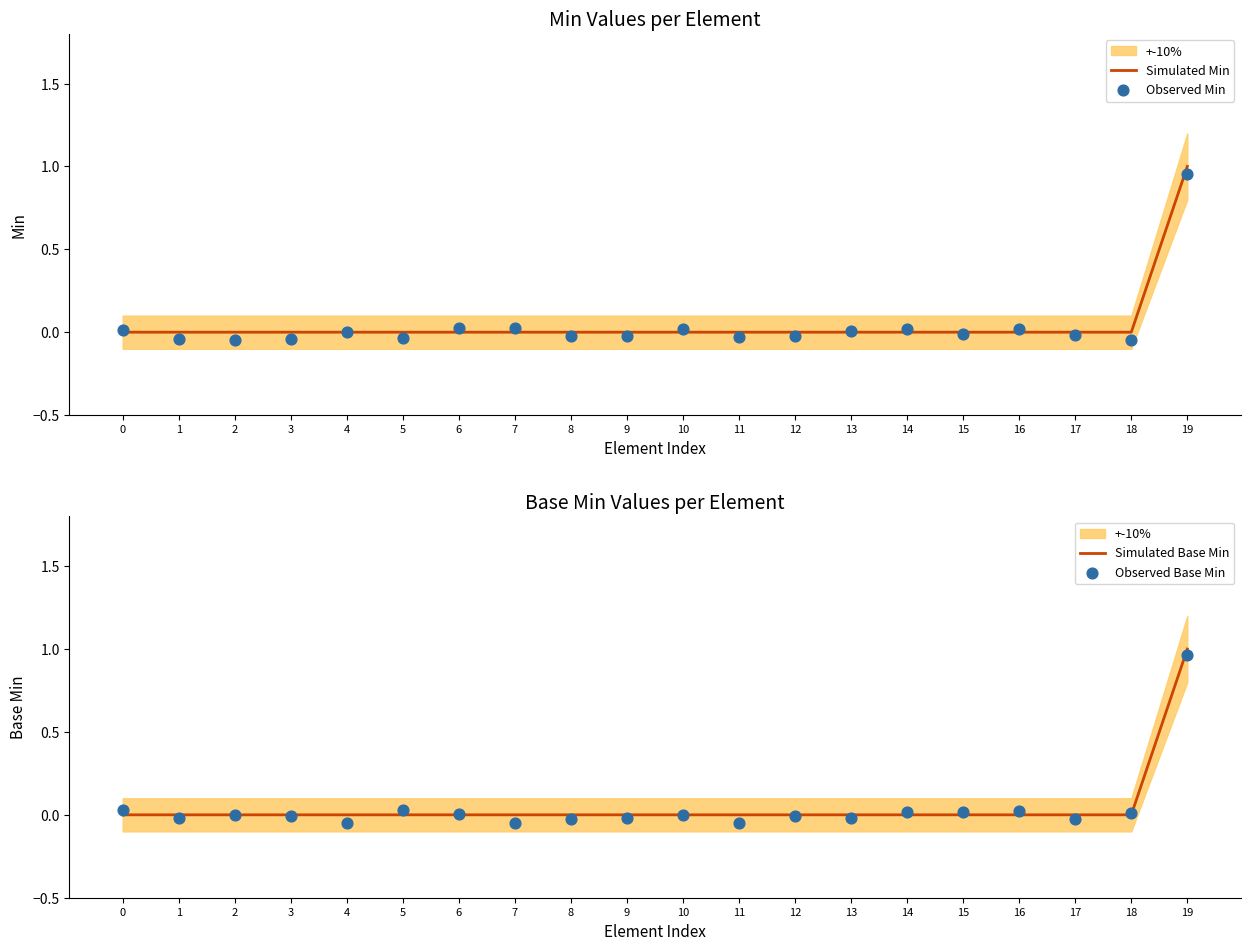

Which series reaches the minimum Y coordinate?

Observed Min